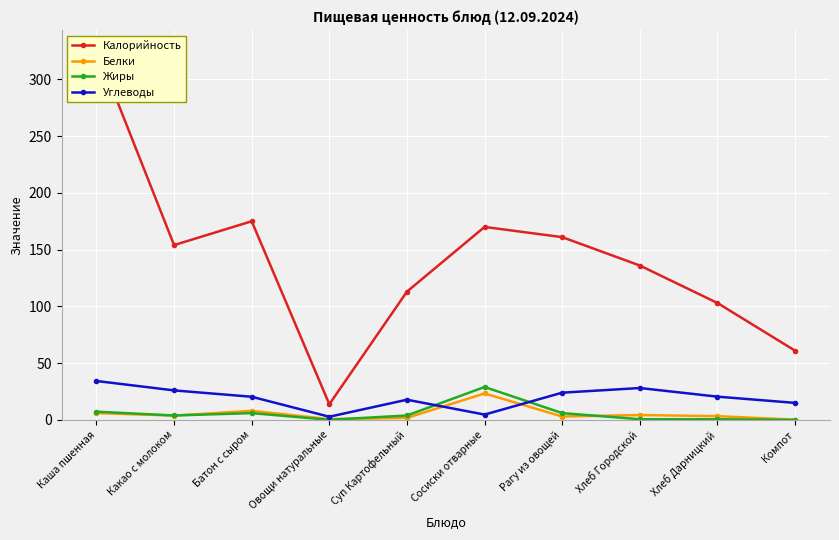

Where does the Белки series first go above 3?

Каша пшенная